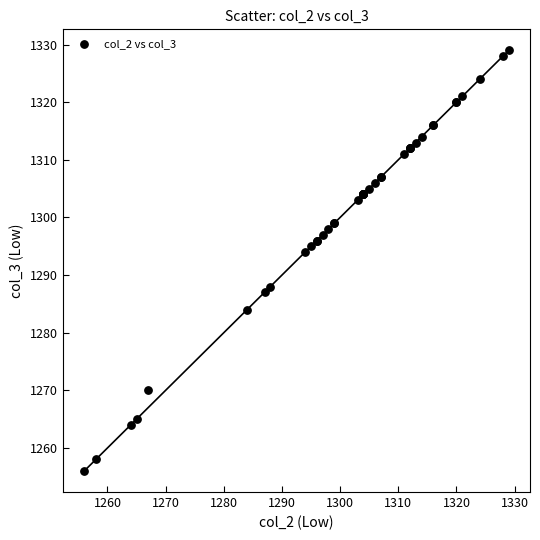

What Y value in the scatter plot is closest to 1292?

1294